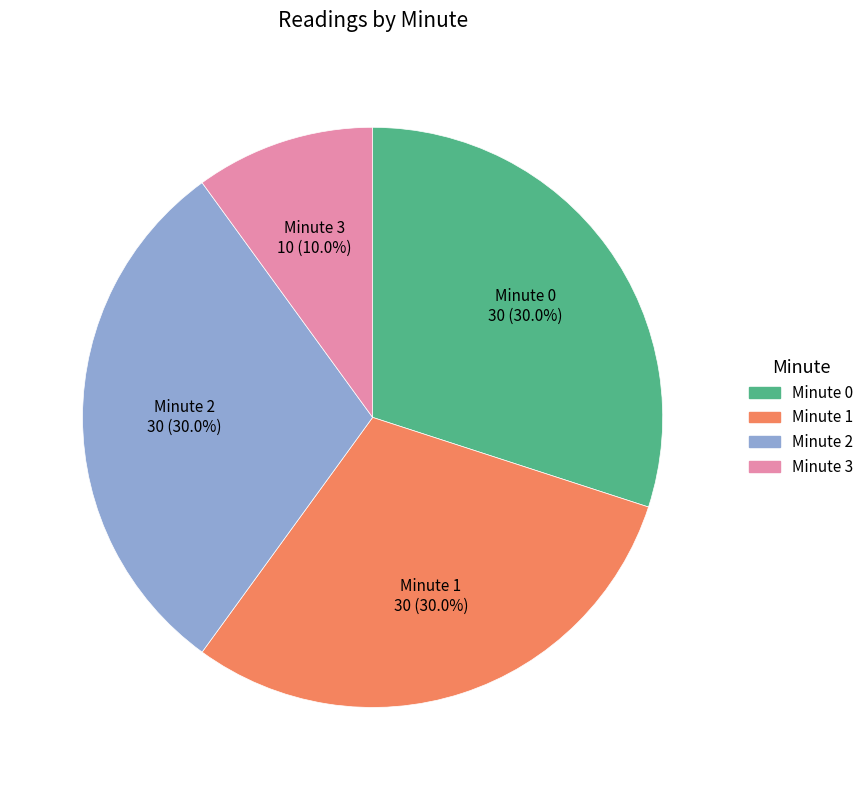

To the nearest percent, what is the average slice percentage?

25%